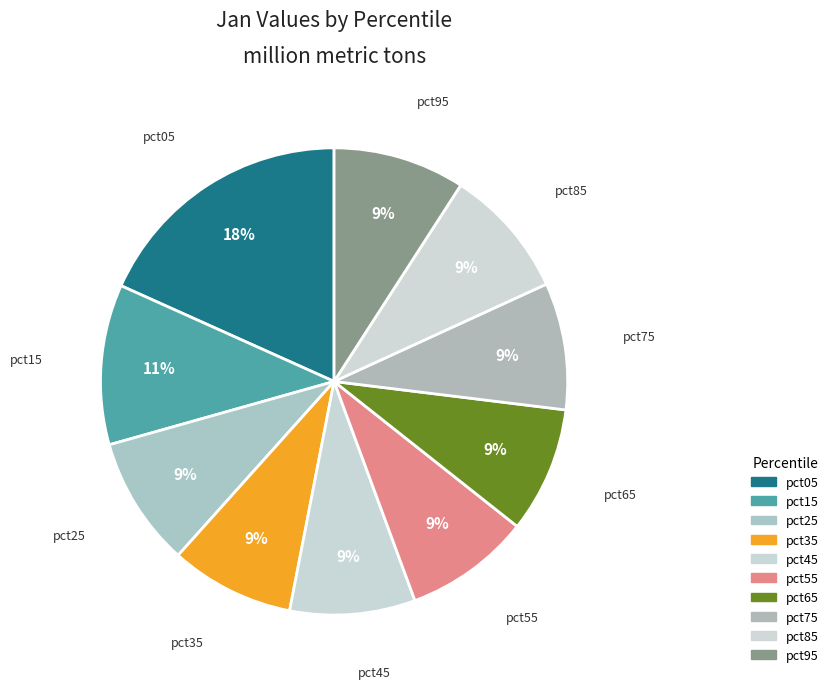

To the nearest percent, what is the average slice percentage?

10%